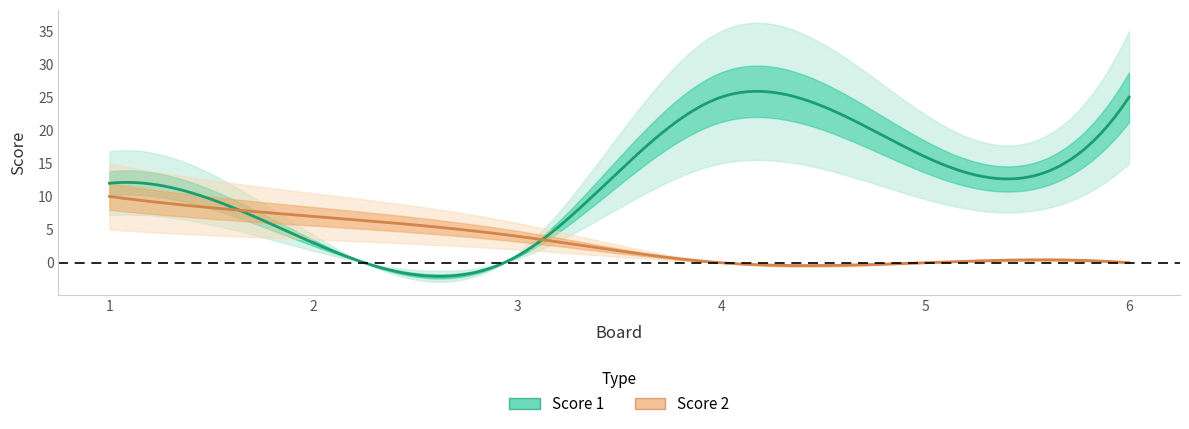

Between which two adjacent categories do Score 1 and Score 2 first intersect?

1 and 2